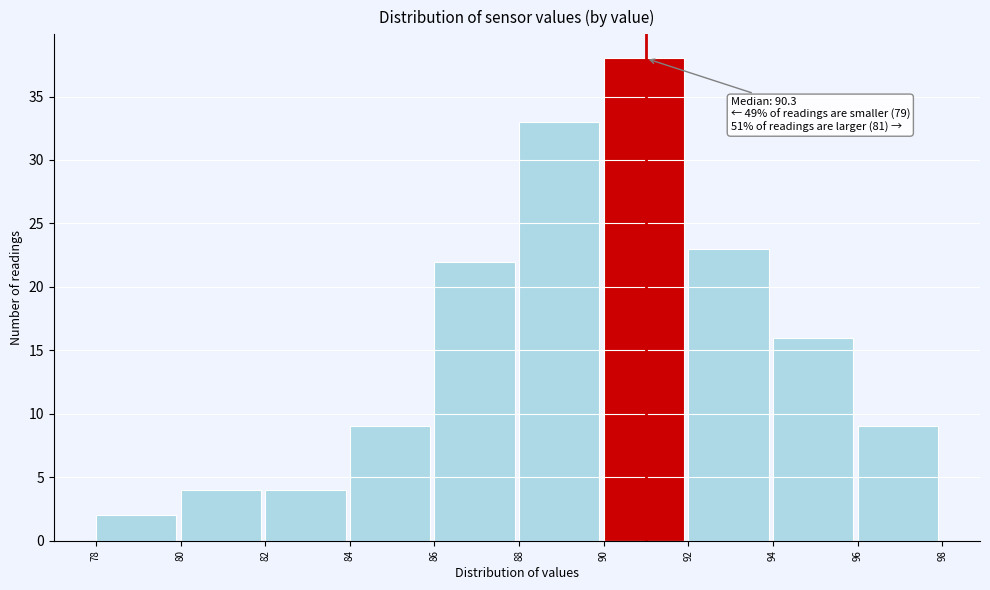

Which range on the x-axis has the tallest bar?

90 to 92